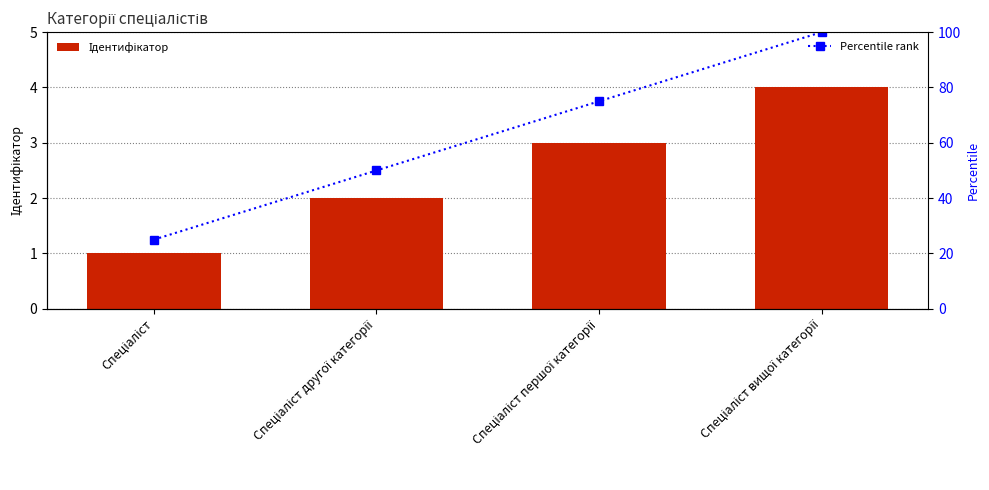

What is the minimum value shown in the chart?

1